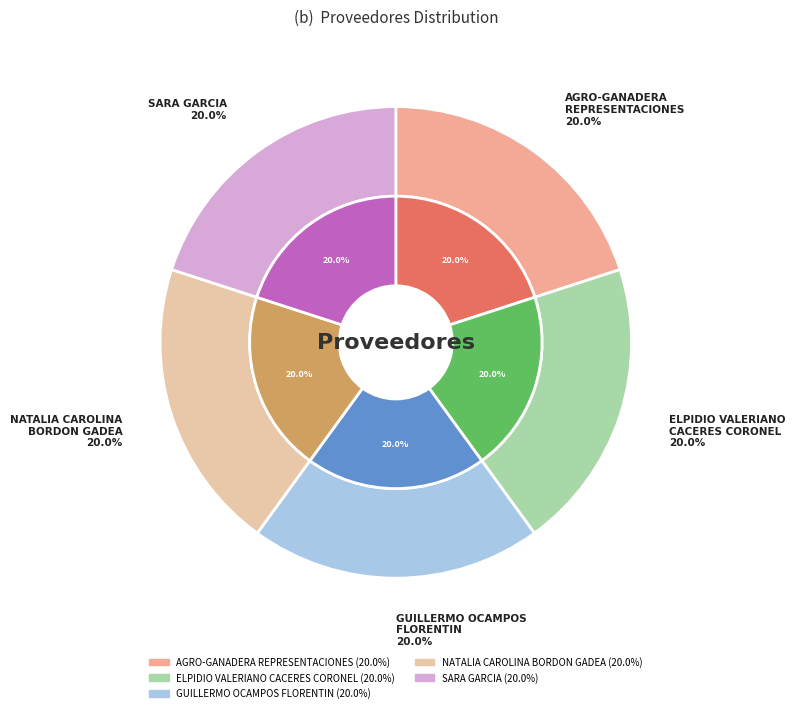

Is sara-garcia the majority of the pie?

No